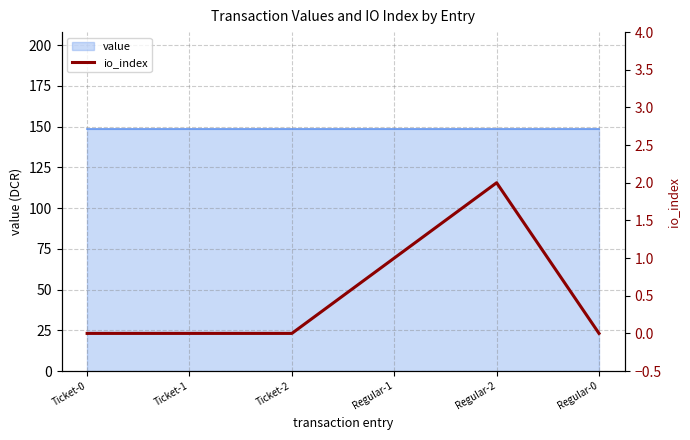

Rank the categories by value from highest to lowest.

Regular-2, Regular-1, Ticket-0, Ticket-1, Ticket-2, Regular-0